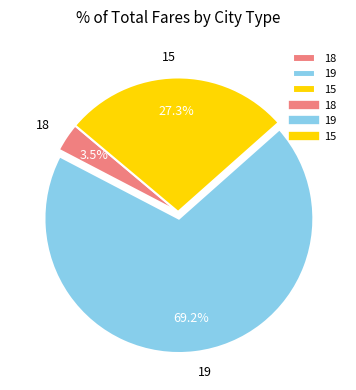

Count the number of slices in the pie.

3